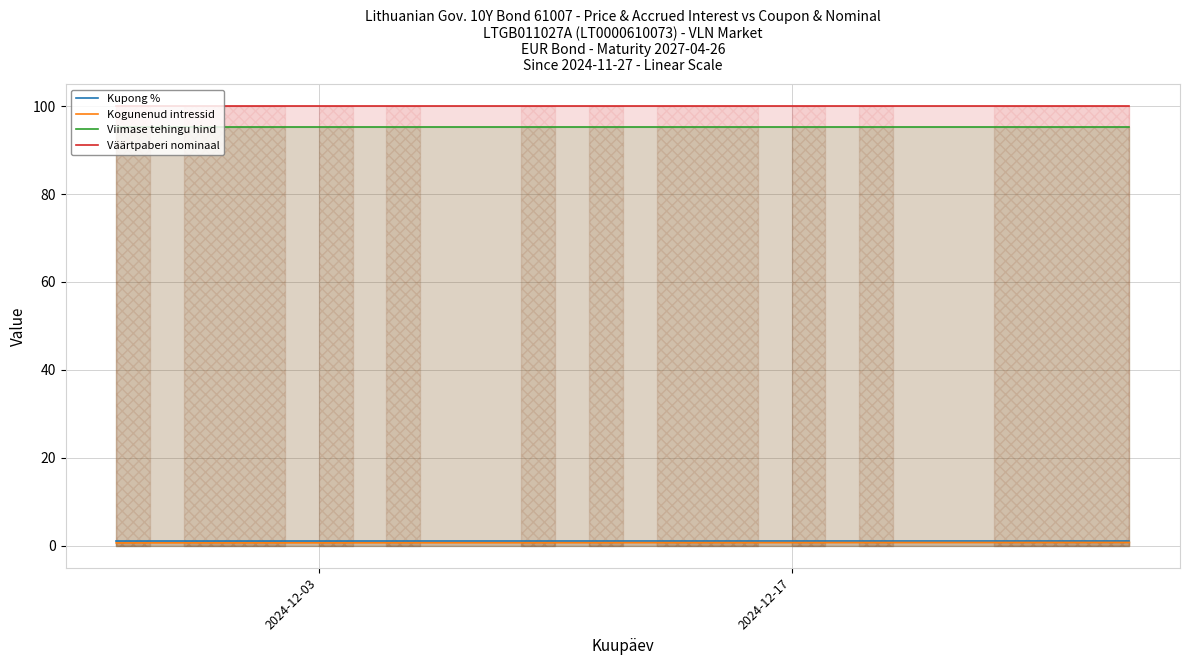

True or false: Viimase tehingu hind and Kupong % cross at least once.

False